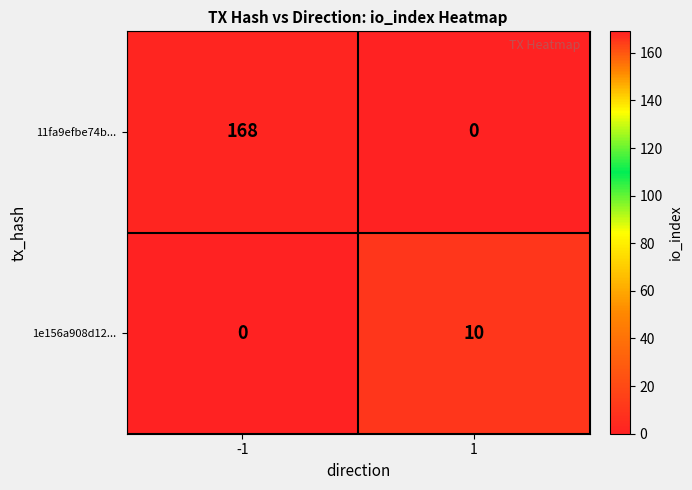

How many series are shown in this chart?

2